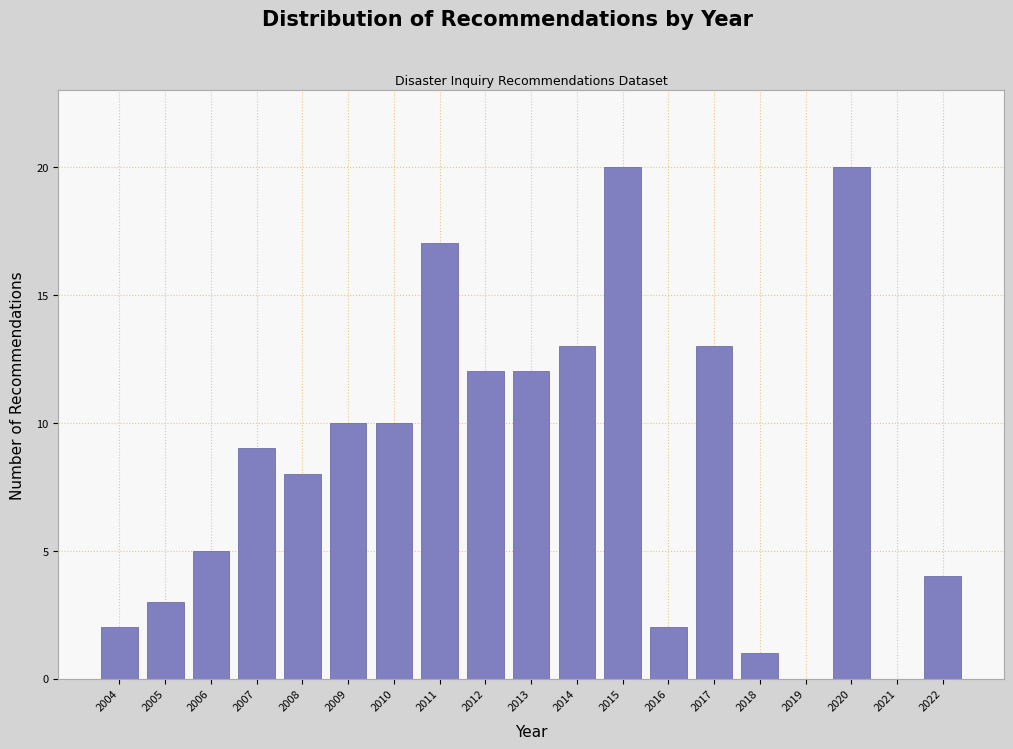

How tall is the bar that spans 2005.5 to 2006.5 on the x-axis? The values are not printed on the chart, so give them approximately, as read against the axis.

5